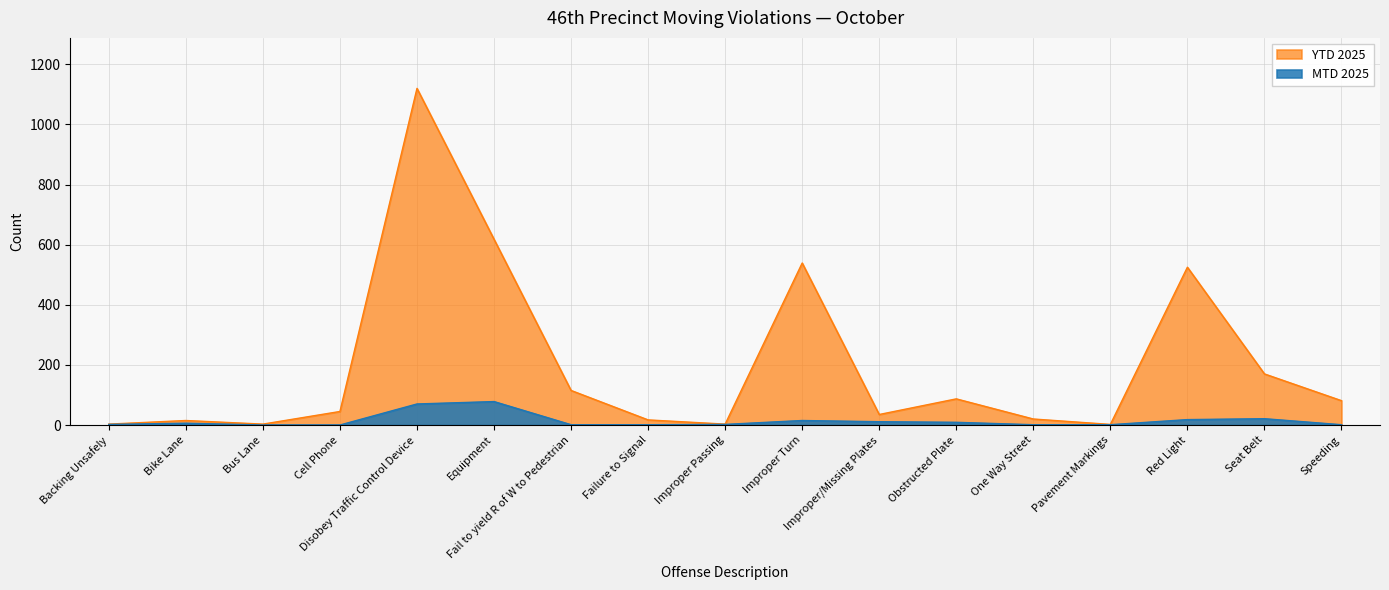

At which category does the chart reach its peak across all series?

Disobey Traffic Control Device